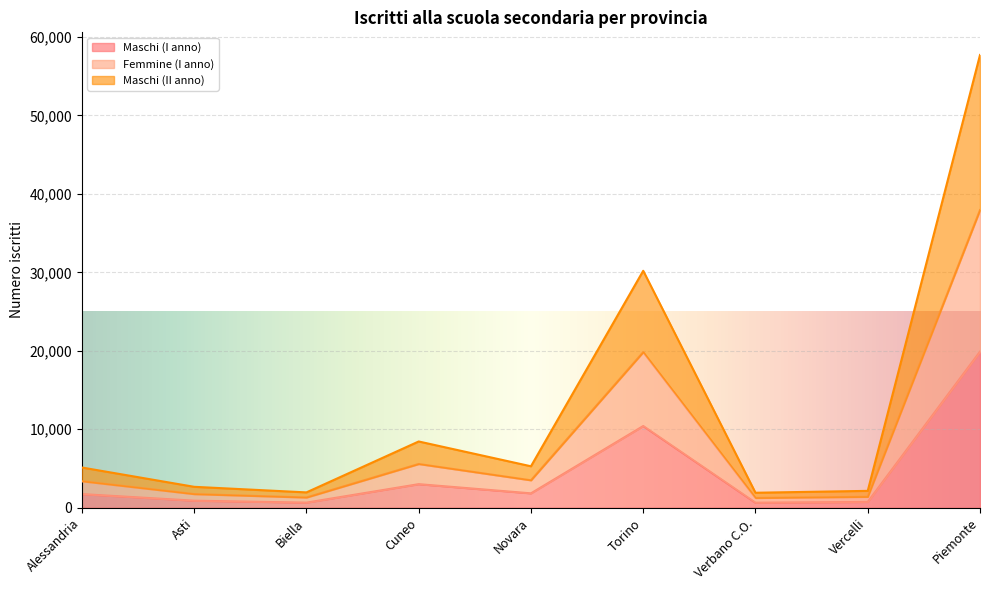

Where is the first local minimum for Femmine (I anno)?

Biella